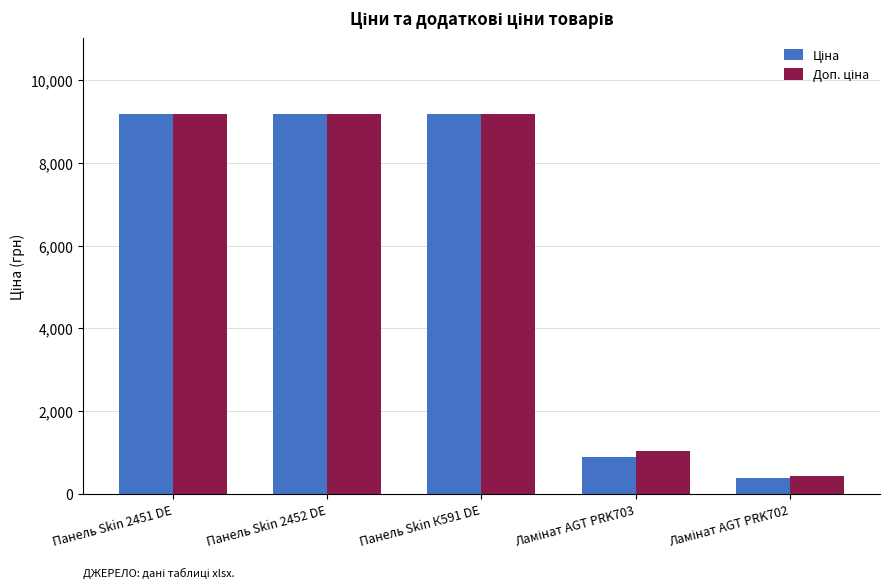

At how many categories does at least one series exceed 4514?

3